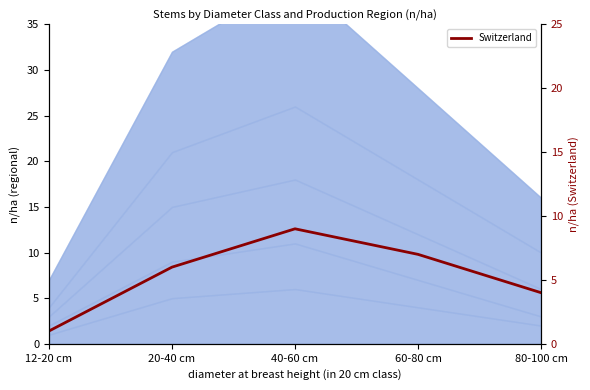

What position from the left is 20-40 cm?

2